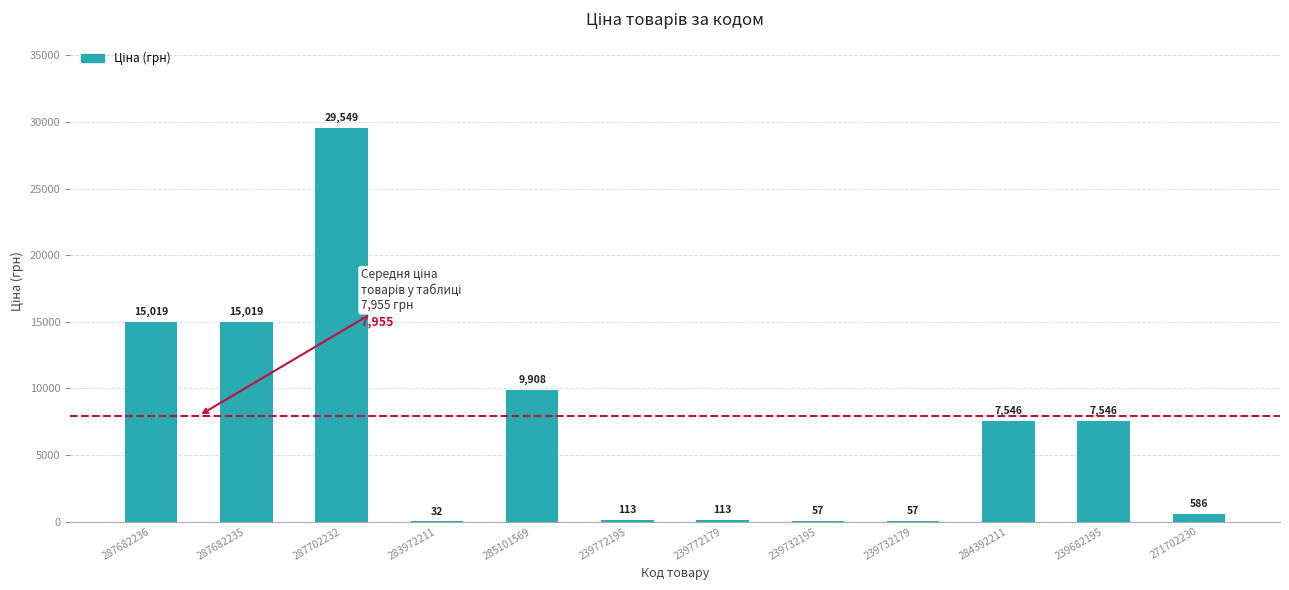

The value at 239732195 is 56.7. True or false?

True